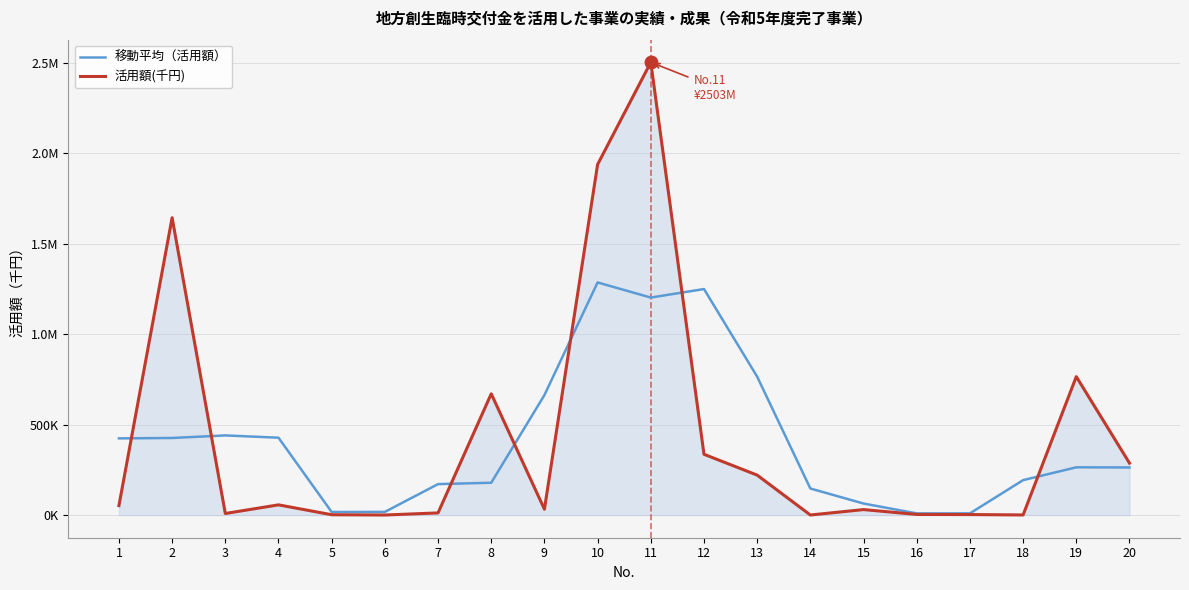

Is this an area chart (filled region under the line)?

Yes